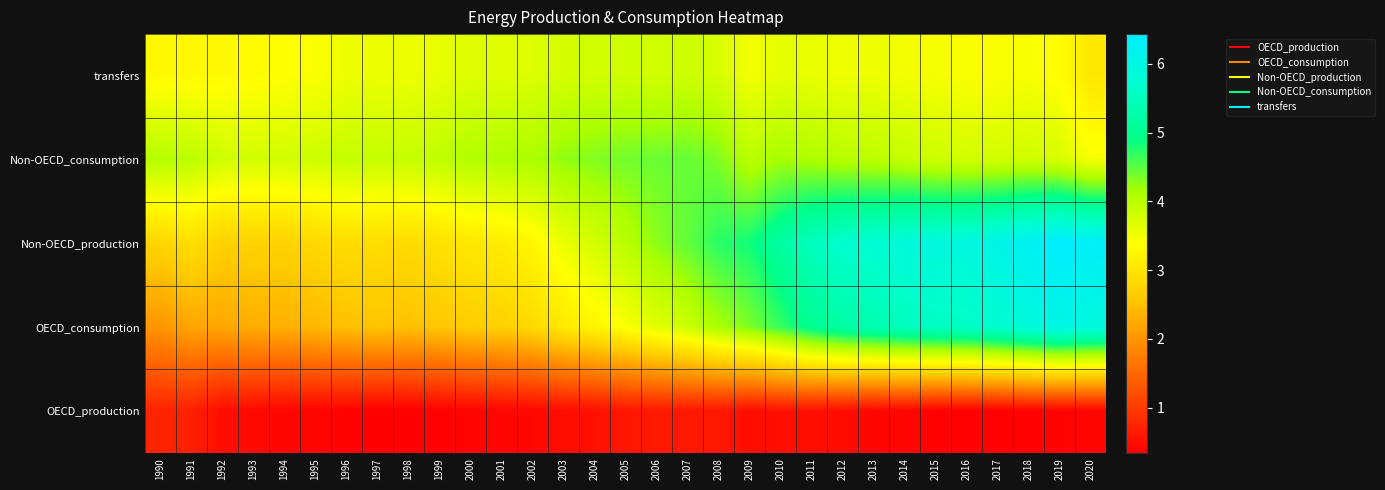

Reading left to right, list all the values displayed in this chart.

transfers: 1990=3.3	1991=3.3	1992=3.3	1993=3.3	1994=3.4	1995=3.4	1996=3.5	1997=3.6	1998=3.6	1999=3.6	2000=3.7	2001=3.7	2002=3.7	2003=3.8	2004=3.8	2005=3.8	2006=3.8	2007=3.8	2008=3.7	2009=3.5	2010=3.6	2011=3.6	2012=3.5	2013=3.6	2014=3.5	2015=3.5	2016=3.4	2017=3.4	2018=3.4	2019=3.3	2020=3.0
Non-OECD_consumption: 1990=4.0	1991=4.0	1992=3.8	1993=3.8	1994=3.8	1995=3.8	1996=3.9	1997=3.9	1998=3.9	1999=4.0	2000=4.1	2001=4.1	2002=4.1	2003=4.3	2004=4.3	2005=4.4	2006=4.4	2007=4.5	2008=4.3	2009=4.0	2010=4.1	2011=4.1	2012=4.0	2013=4.0	2014=3.9	2015=3.8	2016=3.8	2017=3.8	2018=3.8	2019=3.7	2020=3.4
Non-OECD_production: 1990=2.8	1991=2.9	1992=2.7	1993=2.7	1994=2.7	1995=2.8	1996=2.9	1997=2.9	1998=2.8	1999=2.9	2000=3.1	2001=3.1	2002=3.3	2003=3.6	2004=3.8	2005=4.0	2006=4.3	2007=4.5	2008=4.7	2009=4.8	2010=5.2	2011=5.5	2012=5.7	2013=5.8	2014=5.9	2015=5.9	2016=5.9	2017=6.1	2018=6.3	2019=6.4	2020=6.3
OECD_consumption: 1990=2.0	1991=2.2	1992=2.2	1993=2.3	1994=2.3	1995=2.4	1996=2.5	1997=2.5	1998=2.5	1999=2.6	2000=2.7	2001=2.7	2002=2.8	2003=3.1	2004=3.2	2005=3.4	2006=3.6	2007=3.9	2008=4.1	2009=4.3	2010=4.7	2011=5.0	2012=5.2	2013=5.4	2014=5.5	2015=5.6	2016=5.6	2017=5.7	2018=5.9	2019=6.1	2020=5.9
OECD_production: 1990=0.7	1991=0.7	1992=0.5	1993=0.5	1994=0.4	1995=0.4	1996=0.4	1997=0.3	1998=0.3	1999=0.4	2000=0.4	2001=0.4	2002=0.4	2003=0.5	2004=0.5	2005=0.6	2006=0.6	2007=0.6	2008=0.6	2009=0.5	2010=0.5	2011=0.5	2012=0.5	2013=0.4	2014=0.4	2015=0.4	2016=0.4	2017=0.4	2018=0.4	2019=0.4	2020=0.4